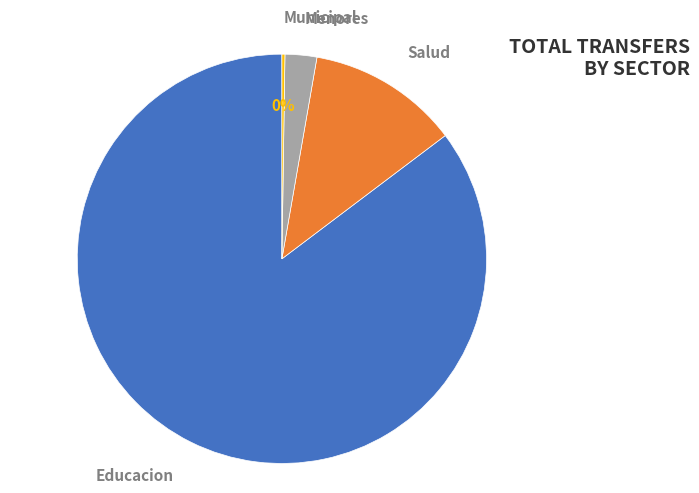

To the nearest percent, what is the difference between the Educacion and Salud slice percentages?

73%